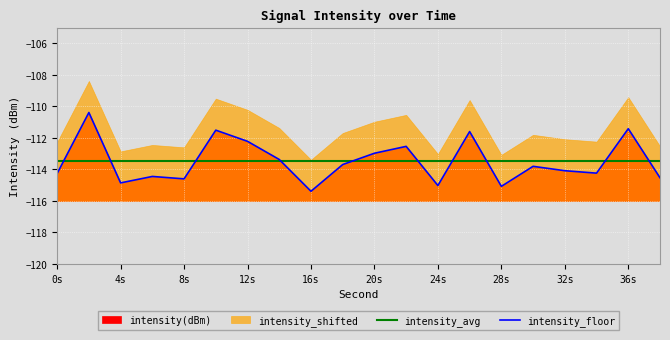

Is the value of intensity_avg at 16 greater than the value of intensity_floor at 17?

Yes